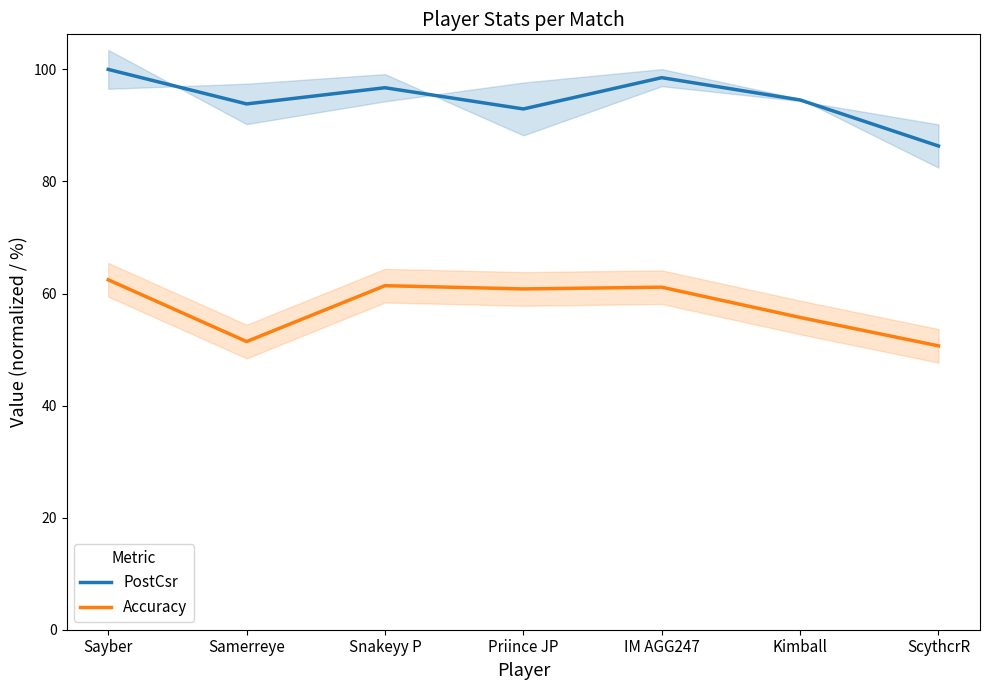

At how many categories does at least one series exceed 90?

6